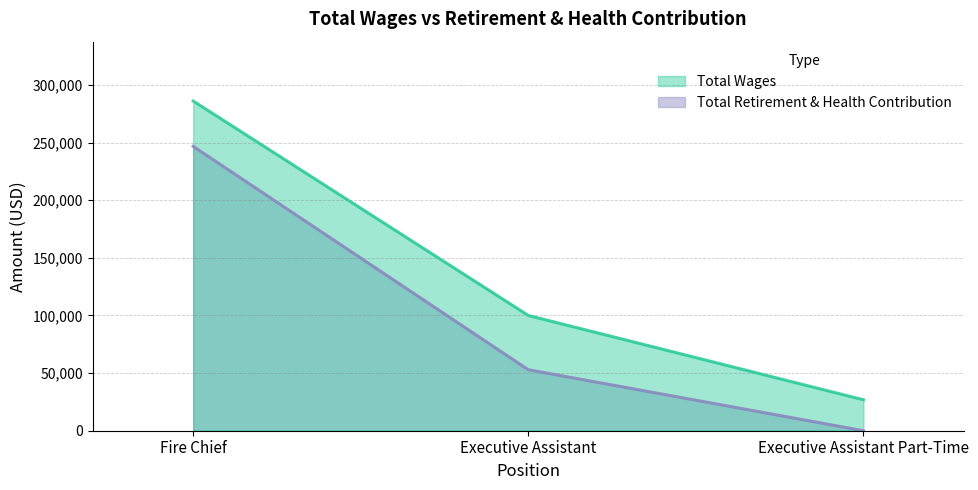

Which series has the widest spread of values?

Total Wages